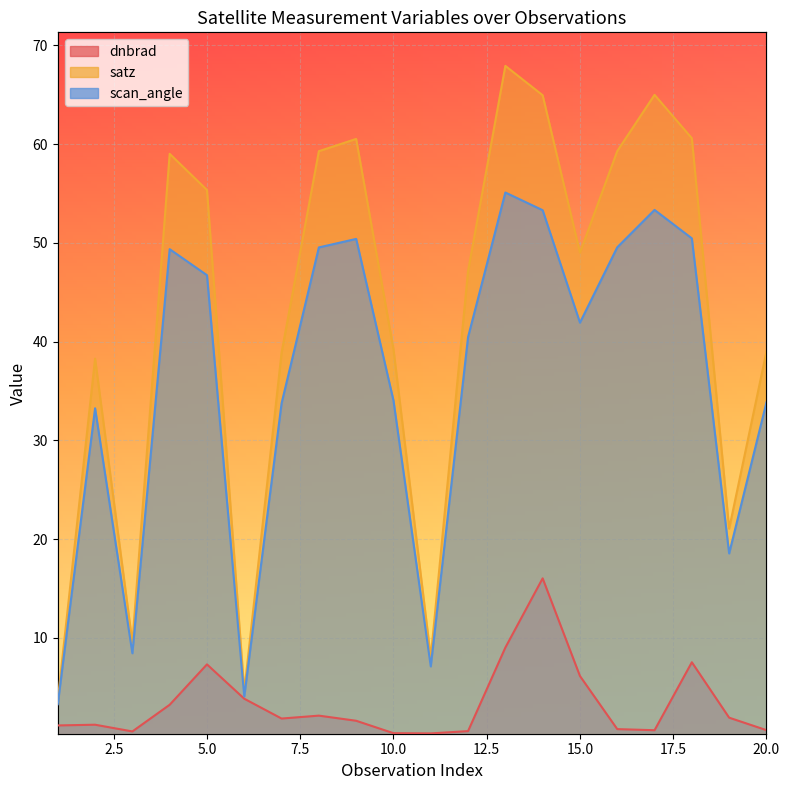

At 4, list the series in order from largest to smallest.

satz, scan_angle, dnbrad